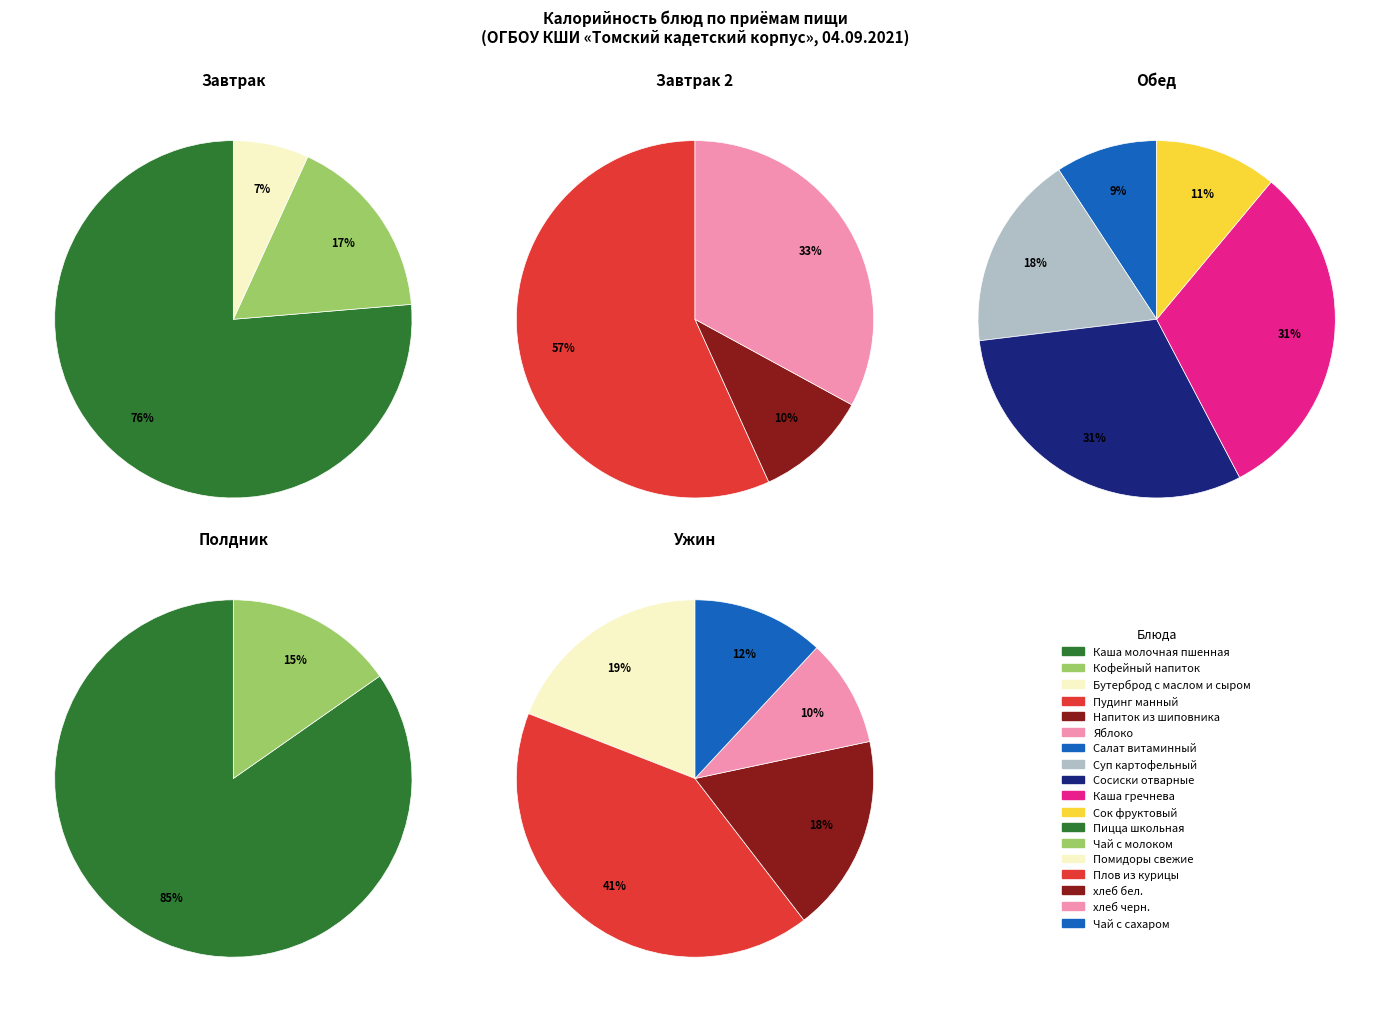

True or false: хлеб бел. accounts for 1% of the total.

False